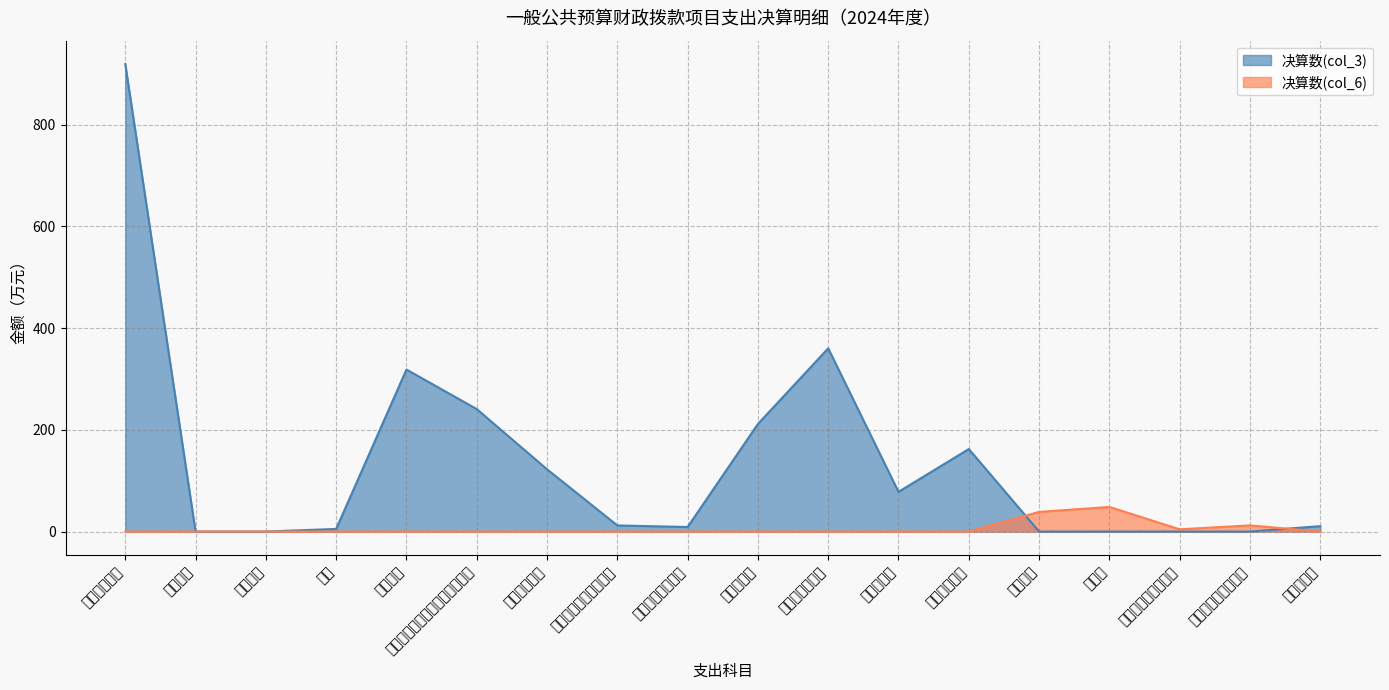

What is the sum of all 决算数(col_3) values?

2449.3